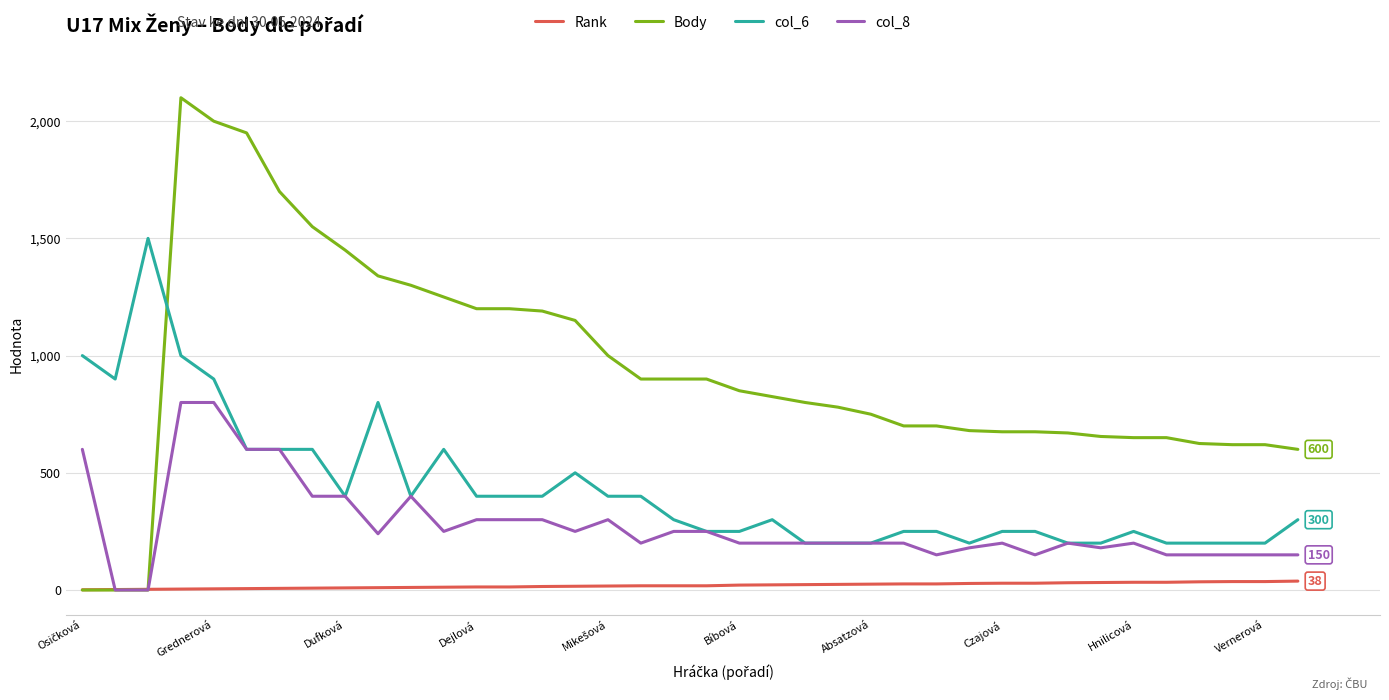

Which series has the largest range (max minus min)?

Body